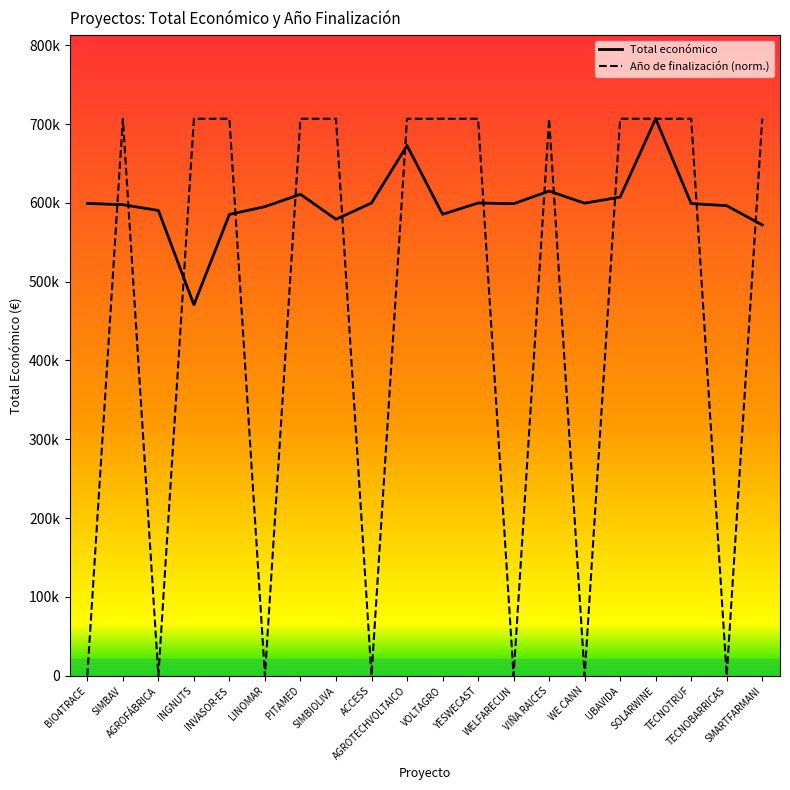

Where is Año de finalización (norm.) nearest to the value 353348?

BIO4TRACE